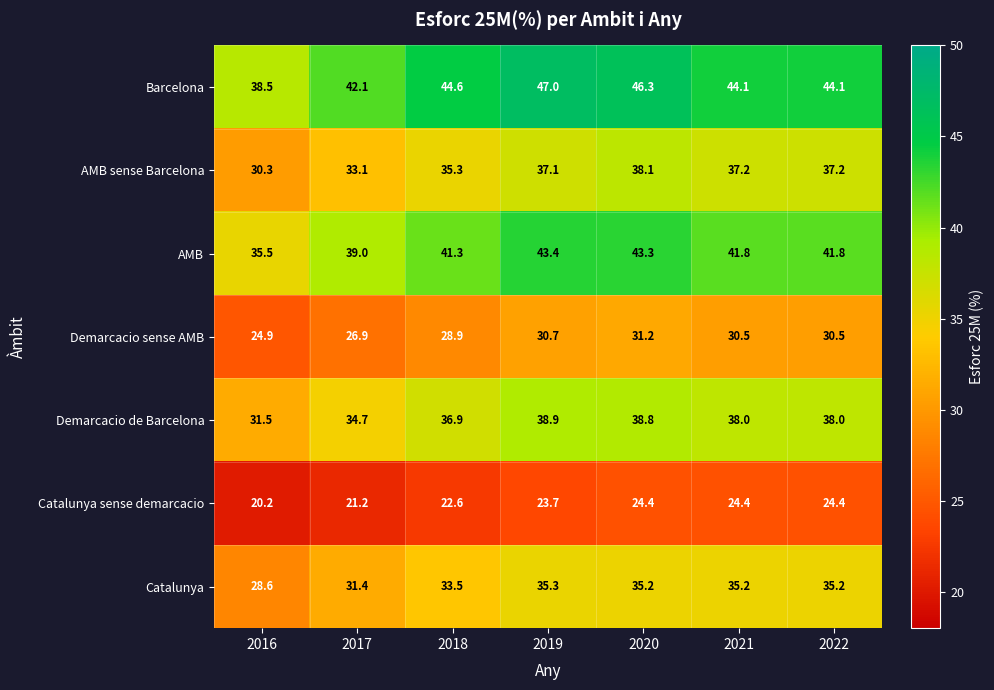

What is the total value across all series at 2019?

256.1